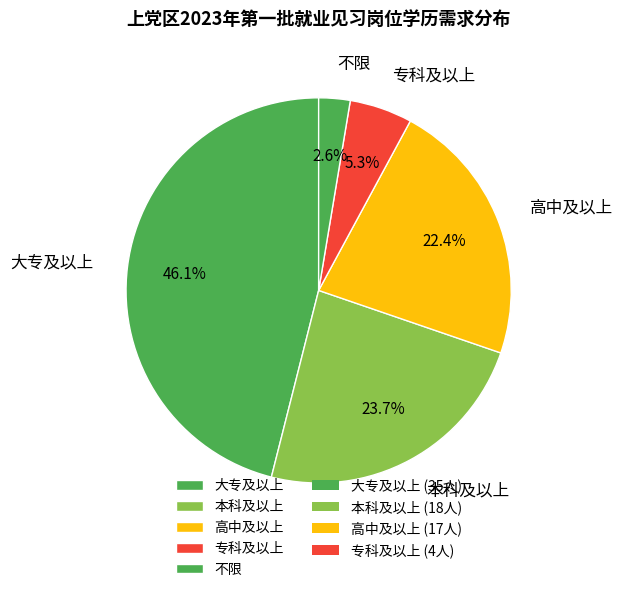

To the nearest percent, what is the average slice percentage?

20%